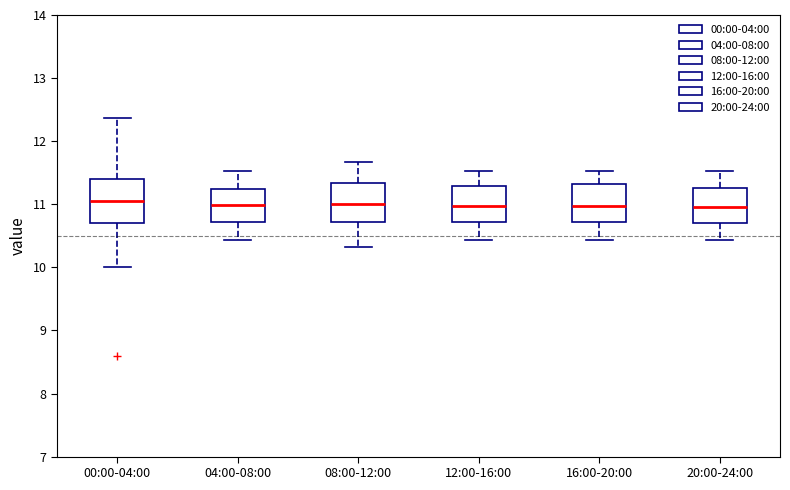

Reading left to right, transcribe this box plot: for each box, give where its median line is, the range the box spans, and where its two whiskers end, as read against the y-axis. The values are not printed on the chart, so give them approximately, as read against the axis.

00:00-04:00: median 11.1, box 10.7 to 11.4, whiskers 10.0 to 12.4
04:00-08:00: median 11.0, box 10.7 to 11.2, whiskers 10.4 to 11.5
08:00-12:00: median 11.0, box 10.7 to 11.3, whiskers 10.3 to 11.7
12:00-16:00: median 11.0, box 10.7 to 11.3, whiskers 10.4 to 11.5
16:00-20:00: median 11.0, box 10.7 to 11.3, whiskers 10.4 to 11.5
20:00-24:00: median 11.0, box 10.7 to 11.3, whiskers 10.4 to 11.5